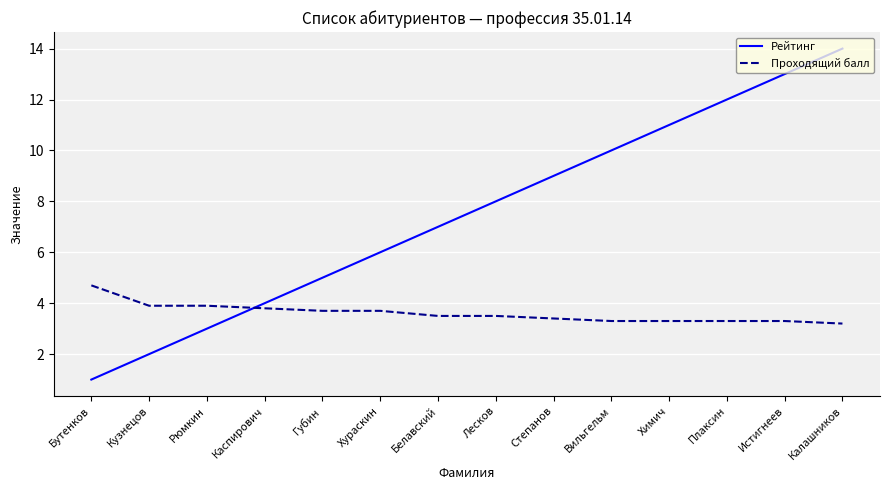

Is it true that Проходящий балл equals 6.3 at Бутенков?

False